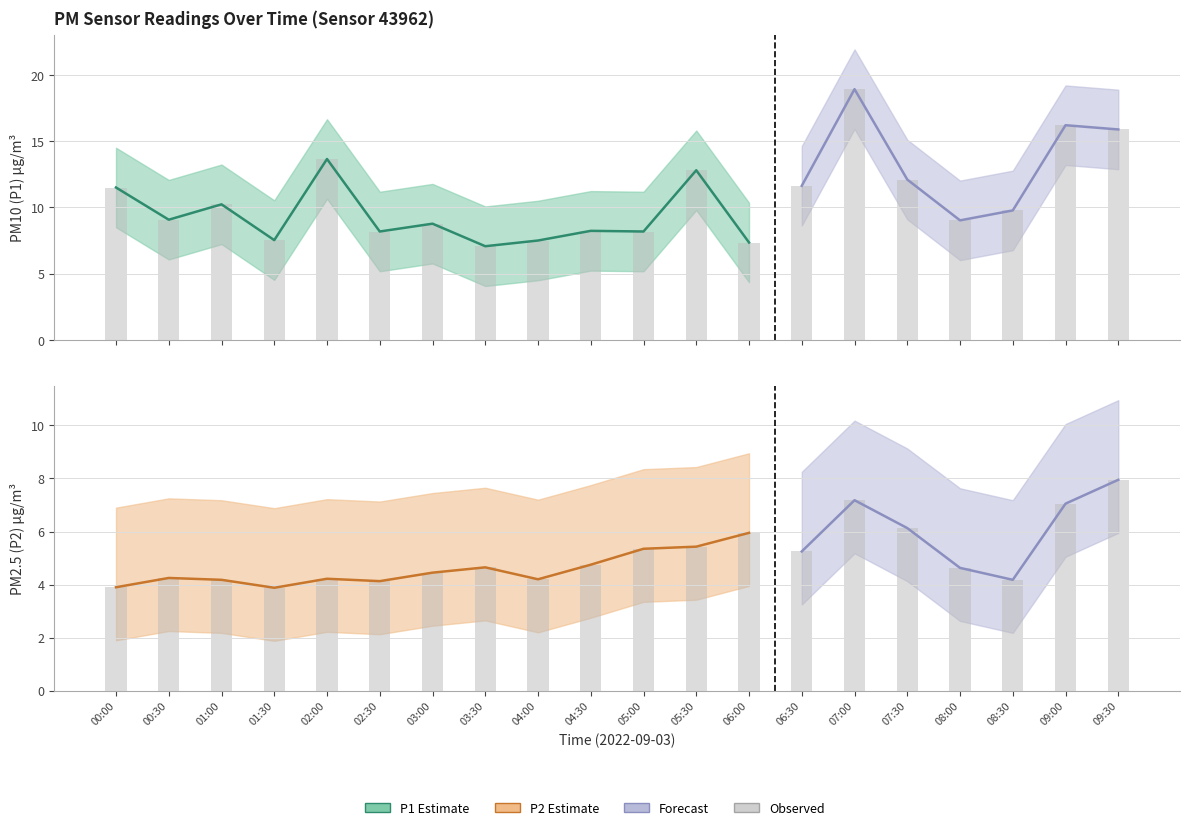

The P2_lower series shows 1.9 at 00:00. True or false?

True